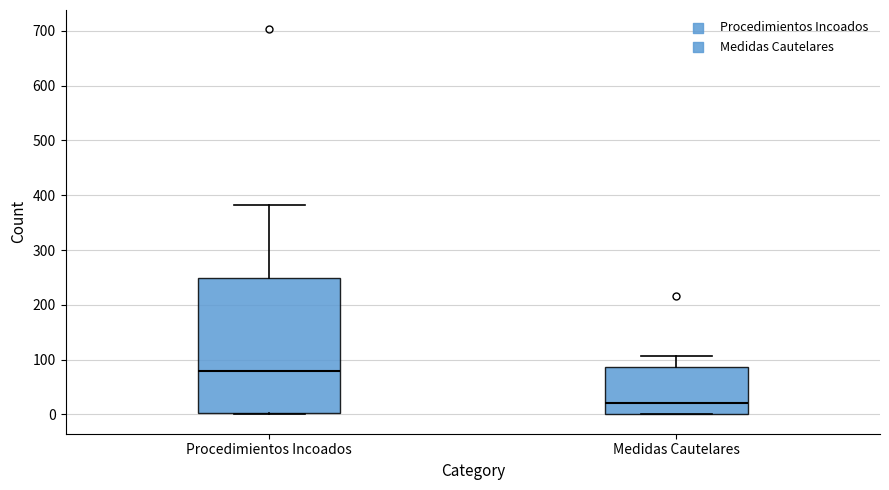

Reading left to right, read every box against the y-axis: the position of its median line, the range the box covers, and the ends of its whiskers. The values are not printed on the chart, so give them approximately, as read against the axis.

Procedimientos Incoados: median 80, box 0 to 250, whiskers 0 to 380
Medidas Cautelares: median 20, box 0 to 90, whiskers 0 to 110